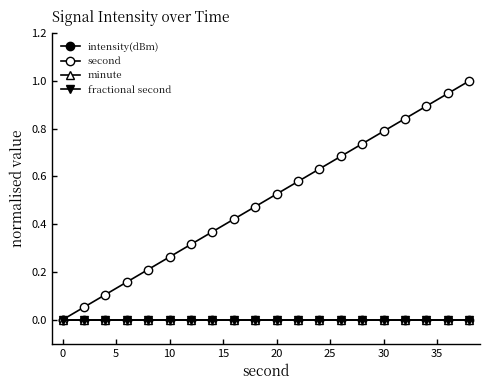

Does the chart have visible grid lines?

No